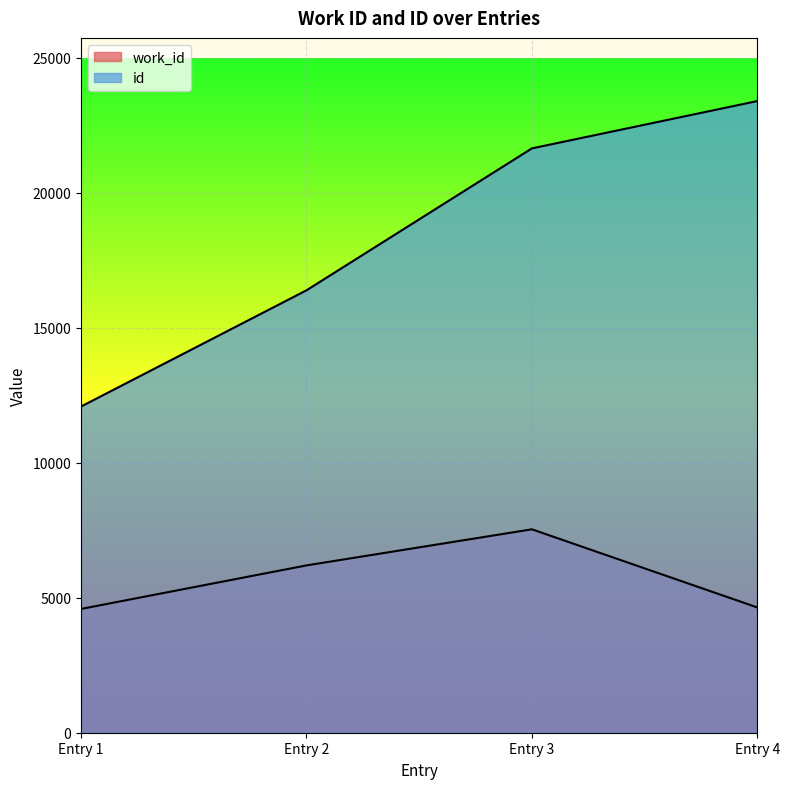

How many lines are shown in the chart?

2